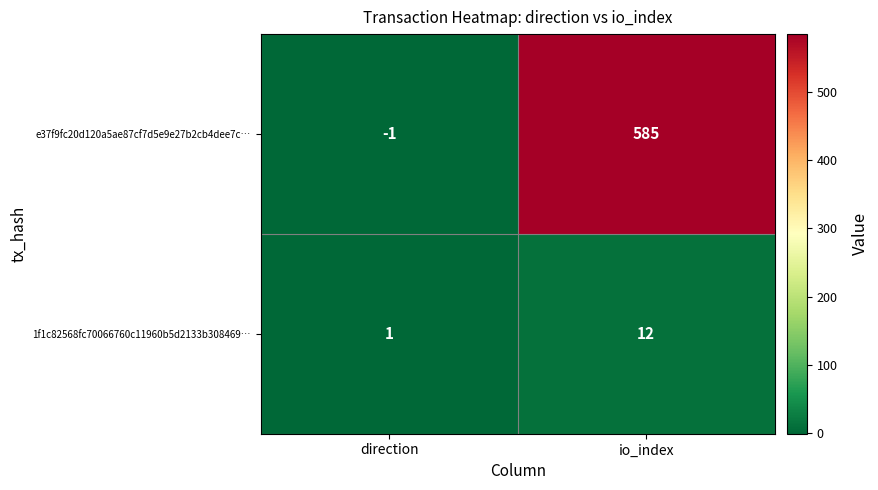

Which series has the largest total across all categories?

e37f9fc20d120a5ae87cf7d5e9e27b2cb4dee7c…